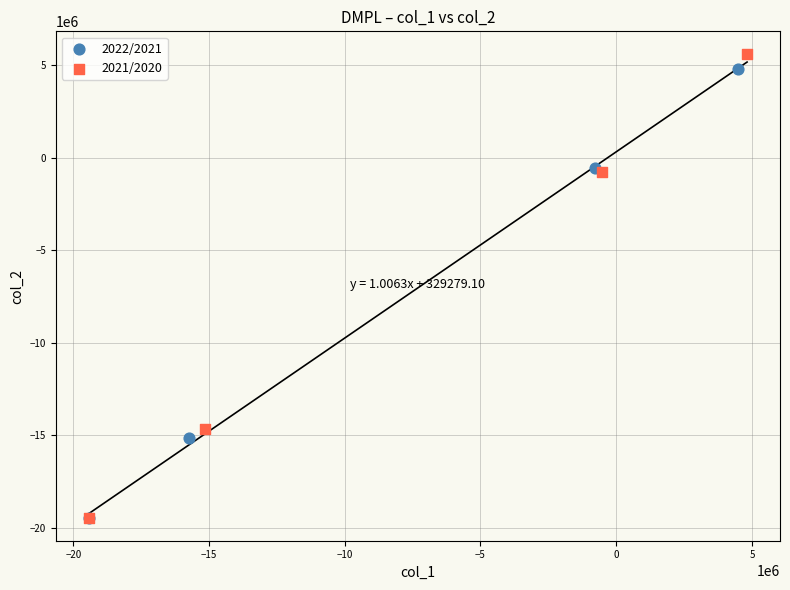

Which series has the widest spread of Y values?

2021/2020